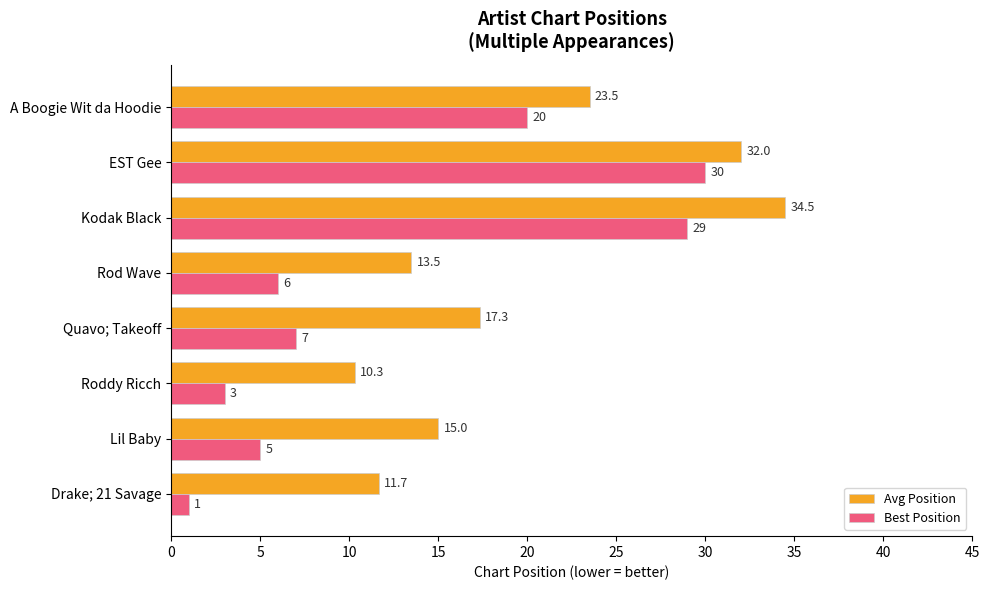

Which label corresponds to the largest value in the chart?

Kodak Black